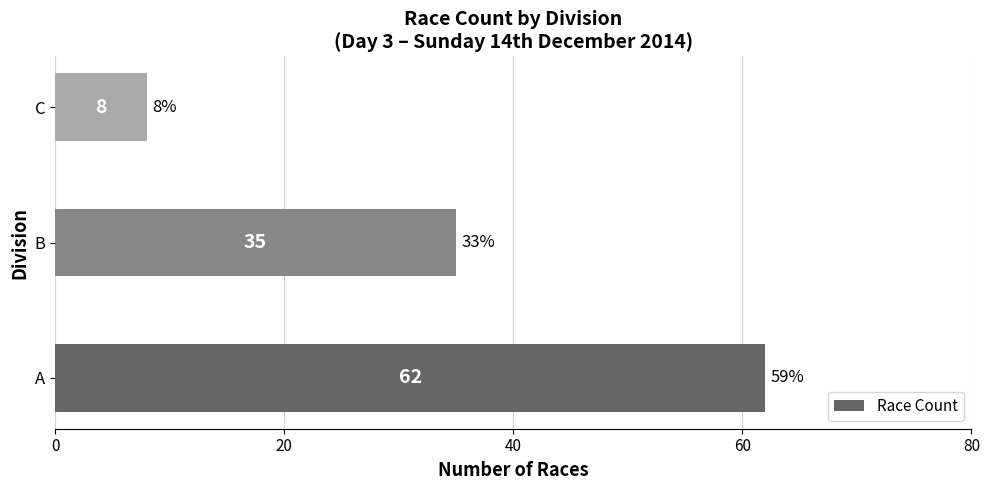

True or false: the data shows 42 at A.

False